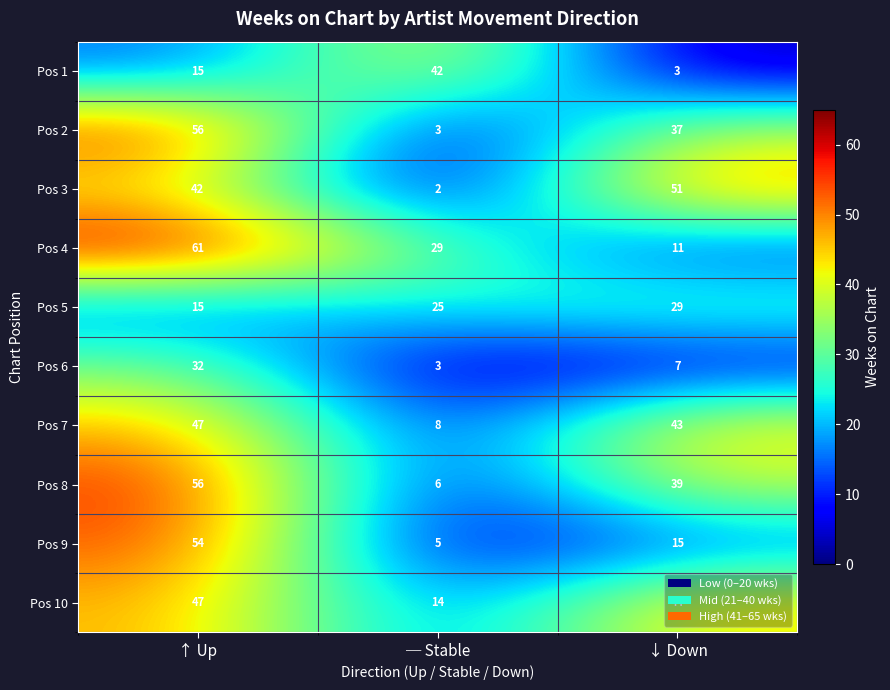

What is the total value across all series at ↑ Up?

425